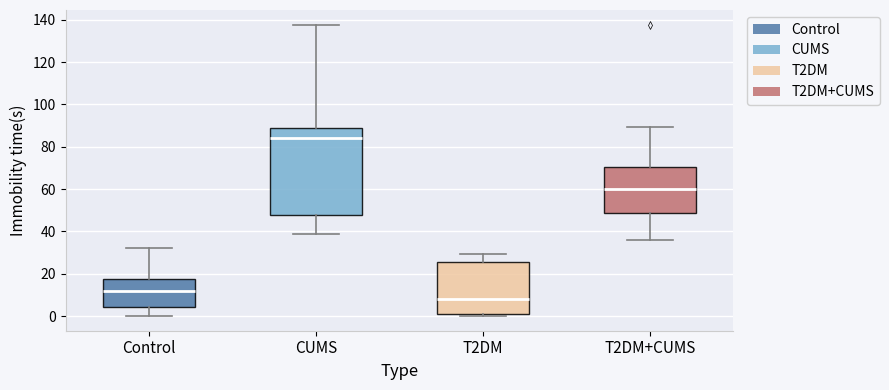

Which box's median line is the lowest?

T2DM